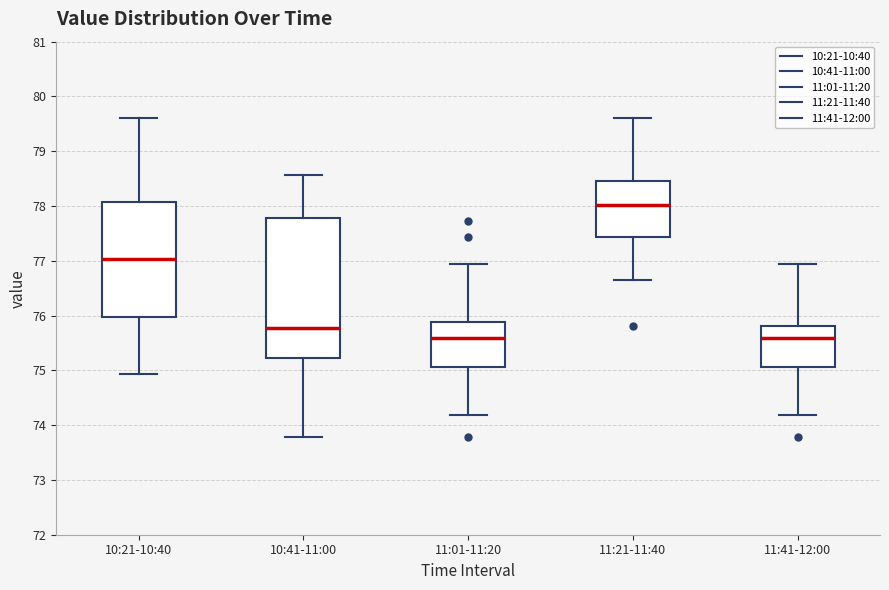

Which box is the tallest, from its lower edge to its upper edge?

10:41-11:00